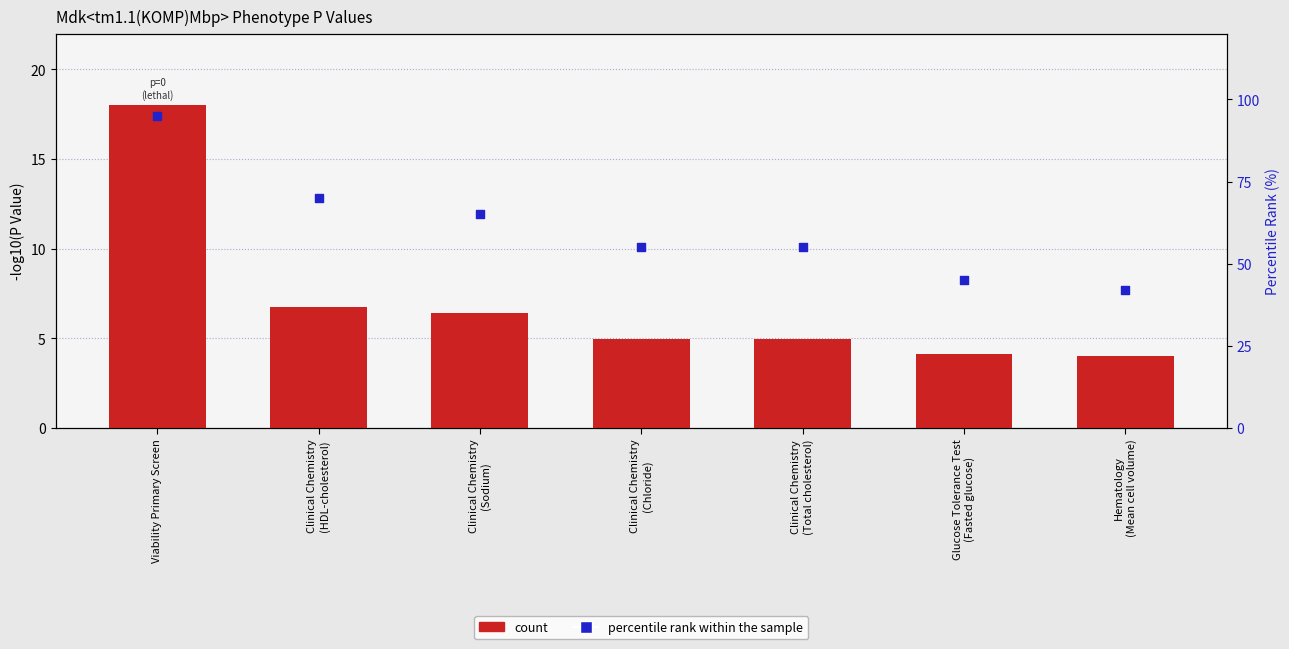

Which series has the largest Y range (max minus min)?

percentile rank within the sample